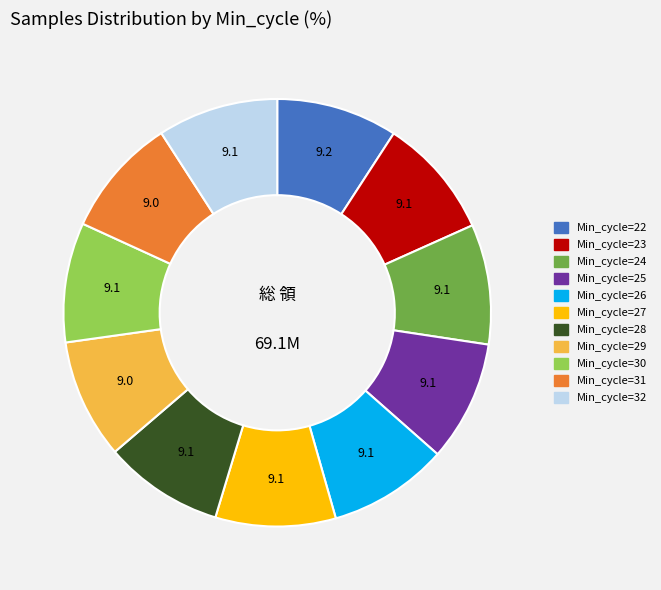

Is there any slice that represents more than half of the pie?

No